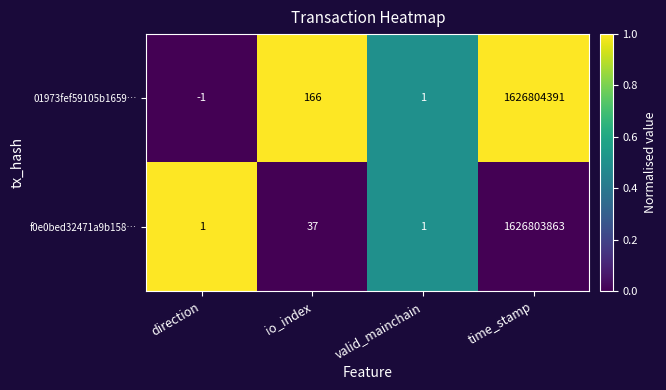

Is the value of f0e0bed32471a9b158… at direction greater than the value of 01973fef59105b1659… at direction?

Yes